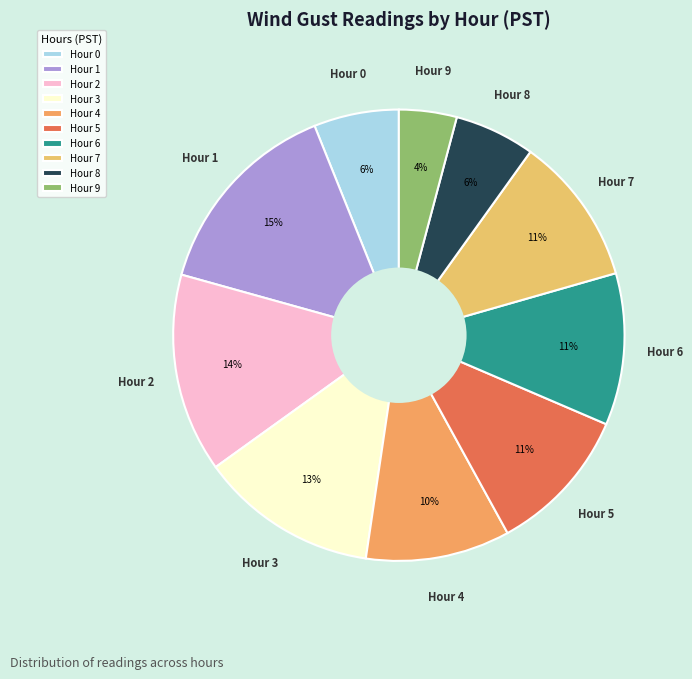

How many segments does this pie chart have?

10